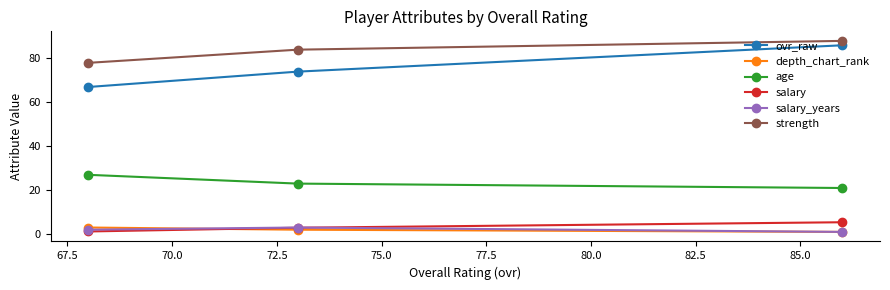

How many values in the strength series are below 84?

1